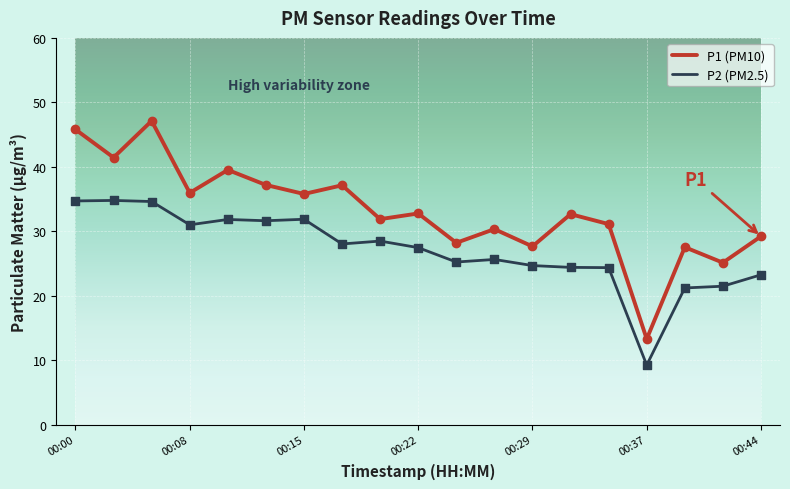

Which series has the largest total across all categories?

P1 (PM10)